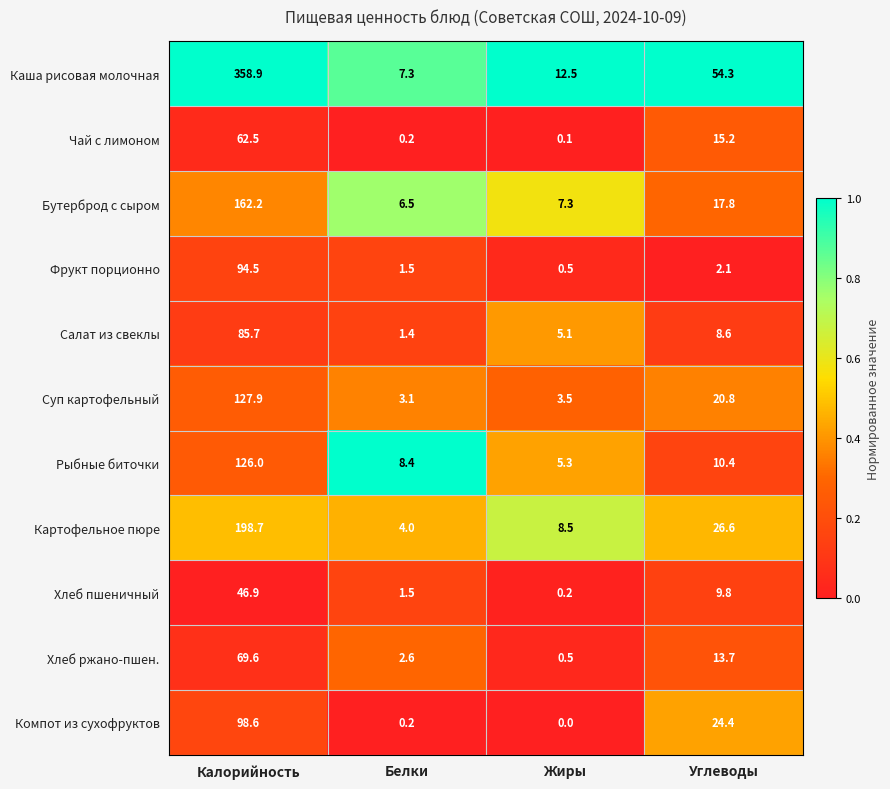

Which series changed the most between Белки and Углеводы?

Каша рисовая молочная